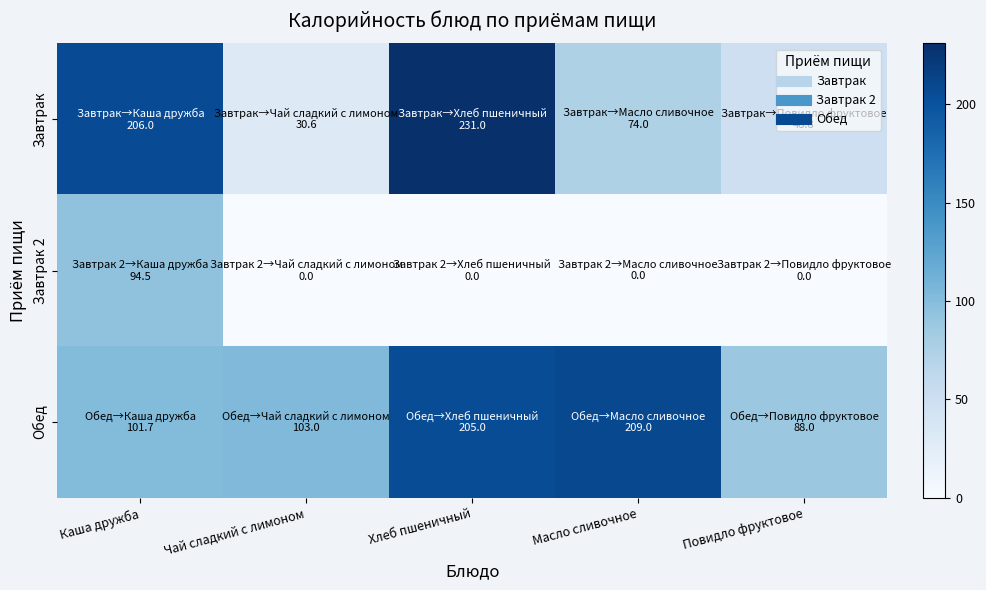

Rank the series by their maximum value, from highest to lowest.

Завтрак, Обед, Завтрак 2